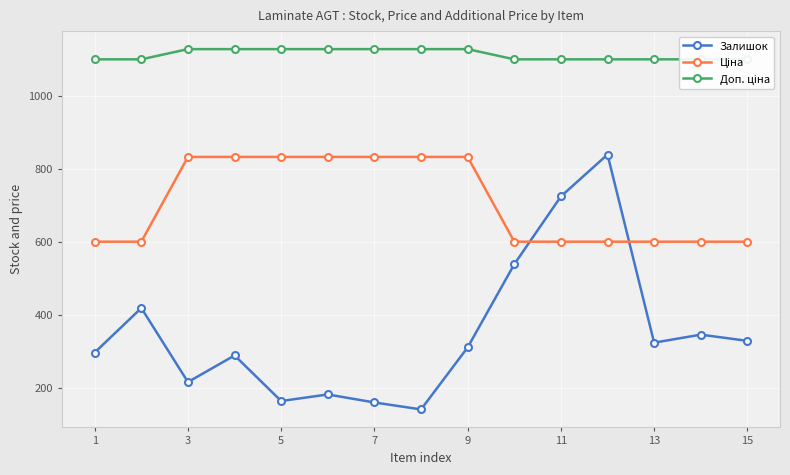

What is the difference between the maximum and second lowest values in the Доп. ціна series?

28.0